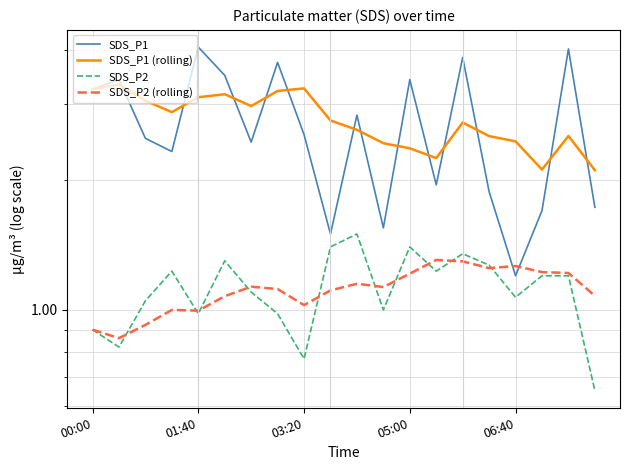

What value does the SDS_P1 (rolling) series have at 6?

3.0